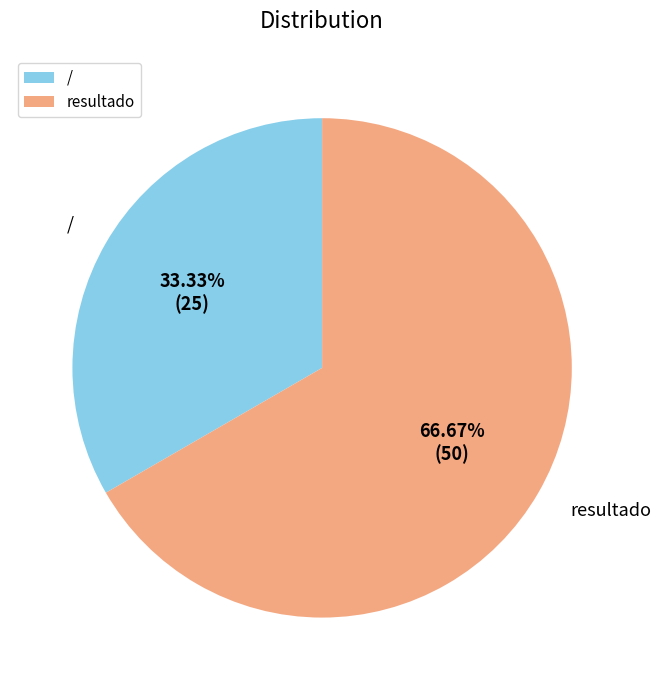

True or false: / accounts for 21% of the total.

False